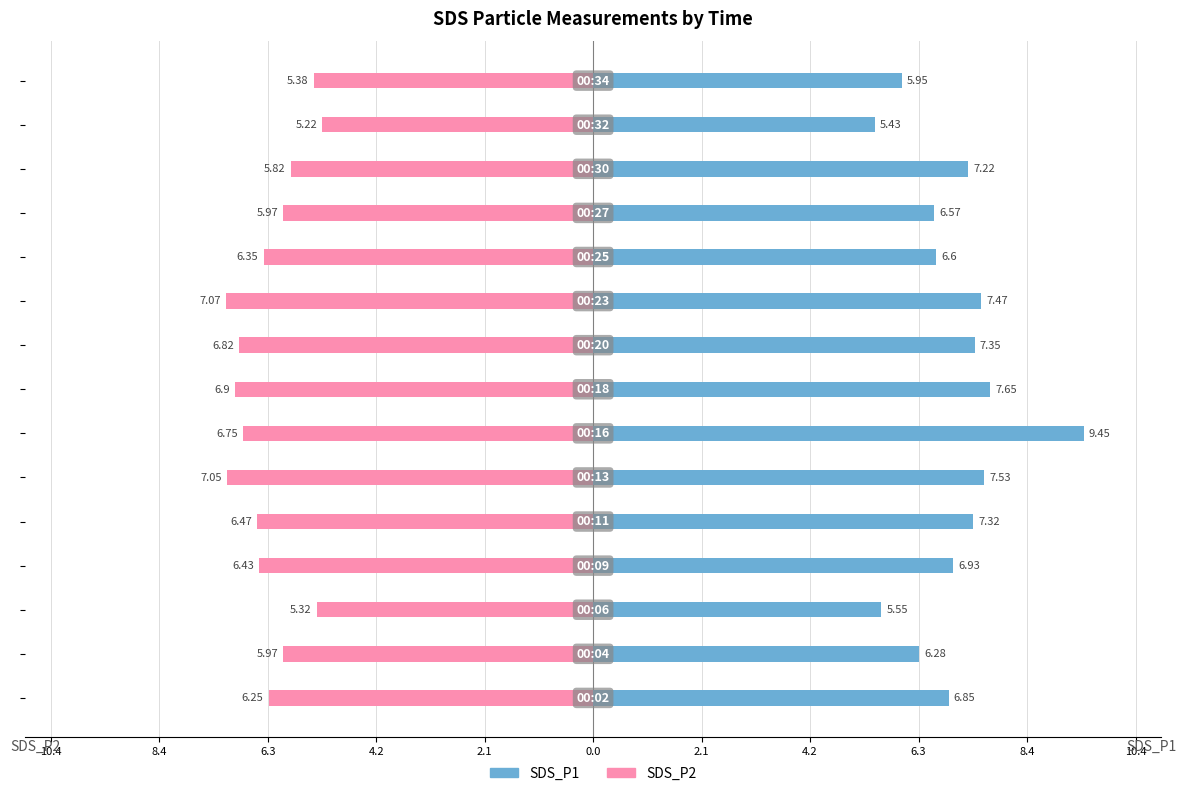

The value of SDS_P2 at 11 is -6.0. True or false?

True